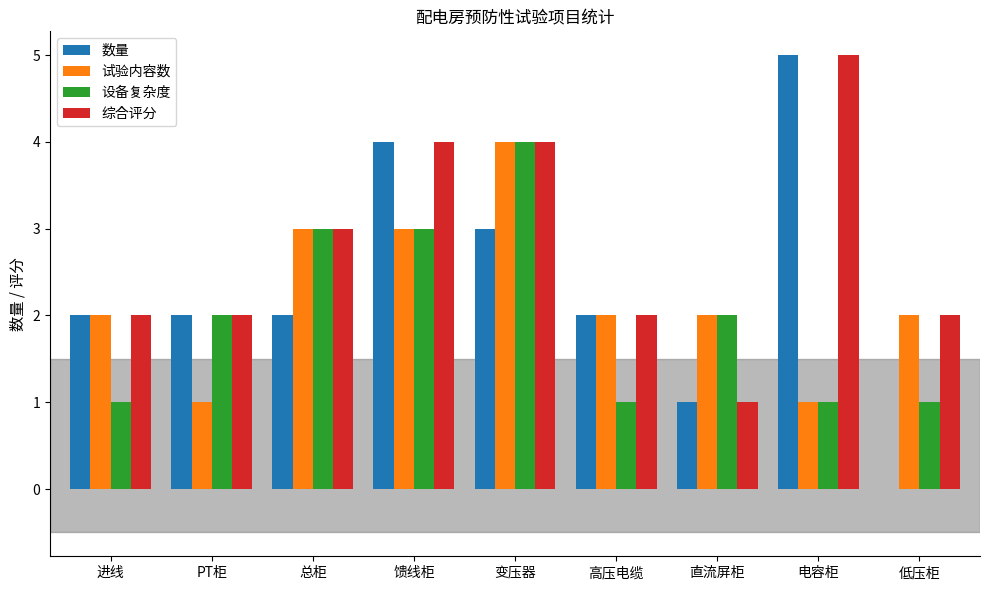

What is the maximum value for 设备复杂度?

4